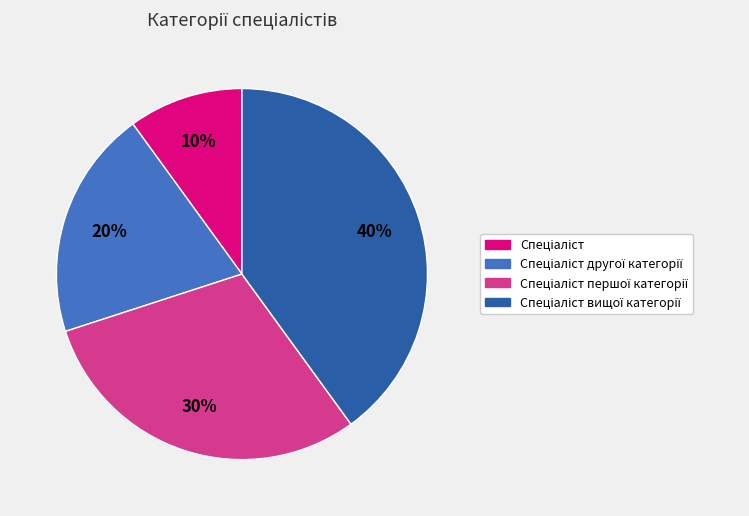

Is there a majority slice in this chart?

No